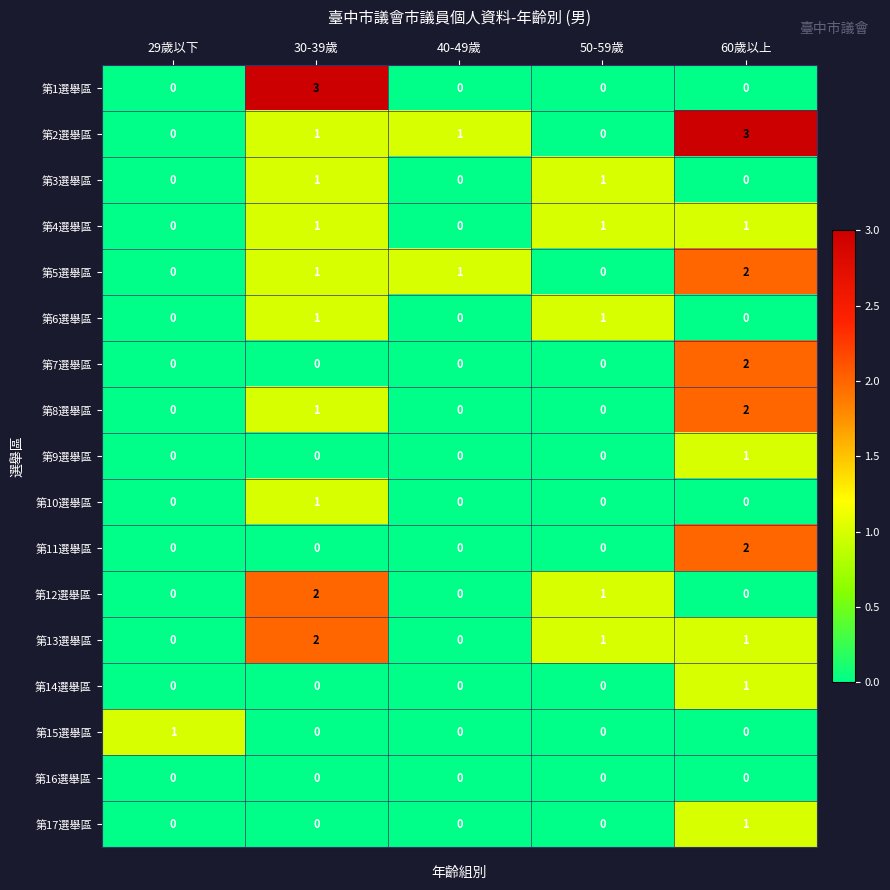

Which series has the largest total across all categories?

第2選舉區